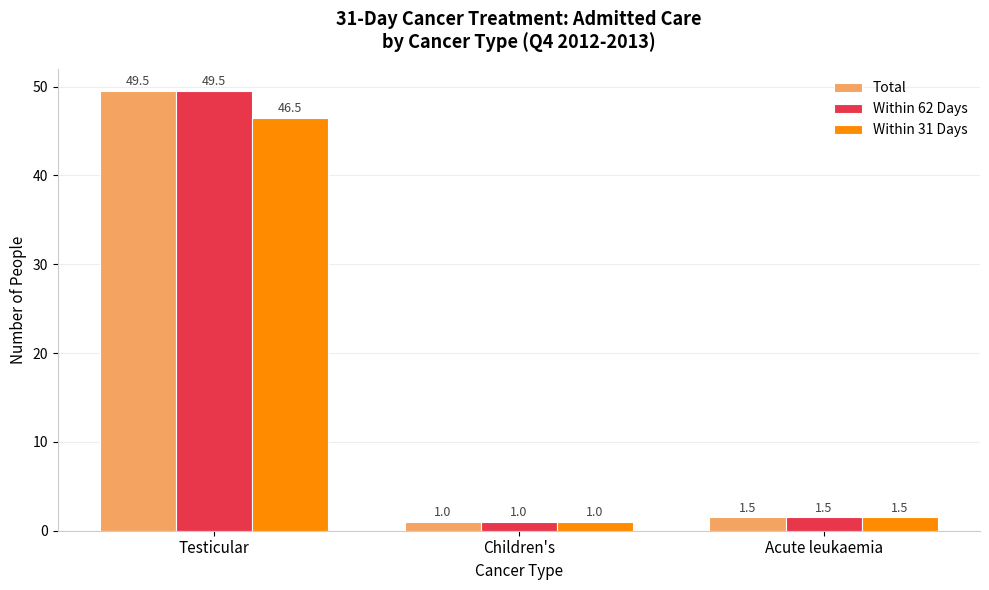

The Total series shows 1.5 at Acute leukaemia. True or false?

True